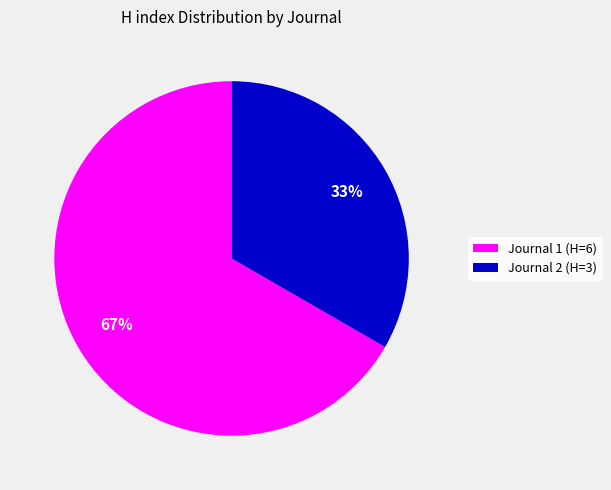

Which slice is the largest?

Journal 1 (H=6)